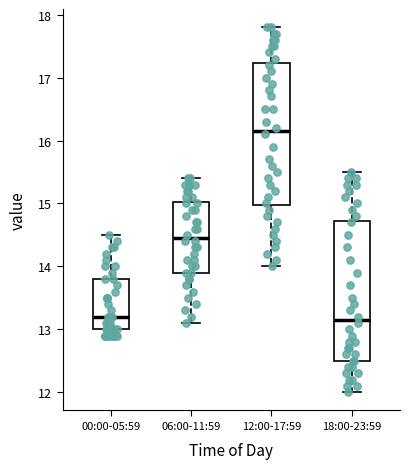

Where does the upper whisker of the box for 12:00-17:59 end on the y-axis? The values are not printed on the chart, so give them approximately, as read against the axis.

17.8